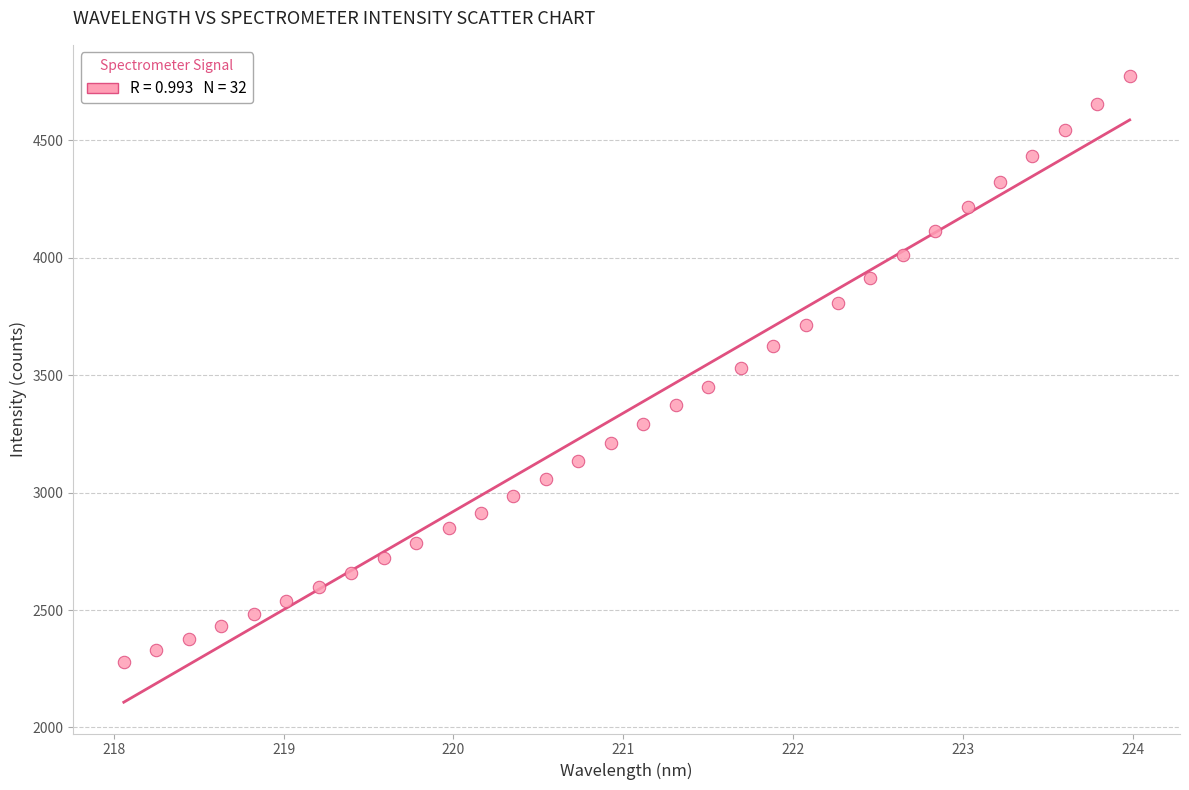

What is the range of Y values (max minus min)?

2493.3